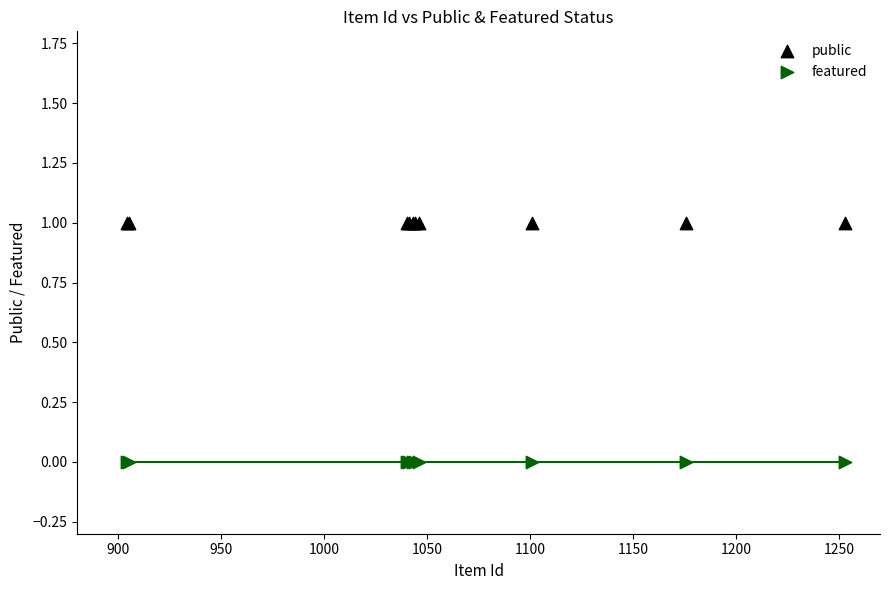

Which series reaches the minimum Y coordinate?

featured